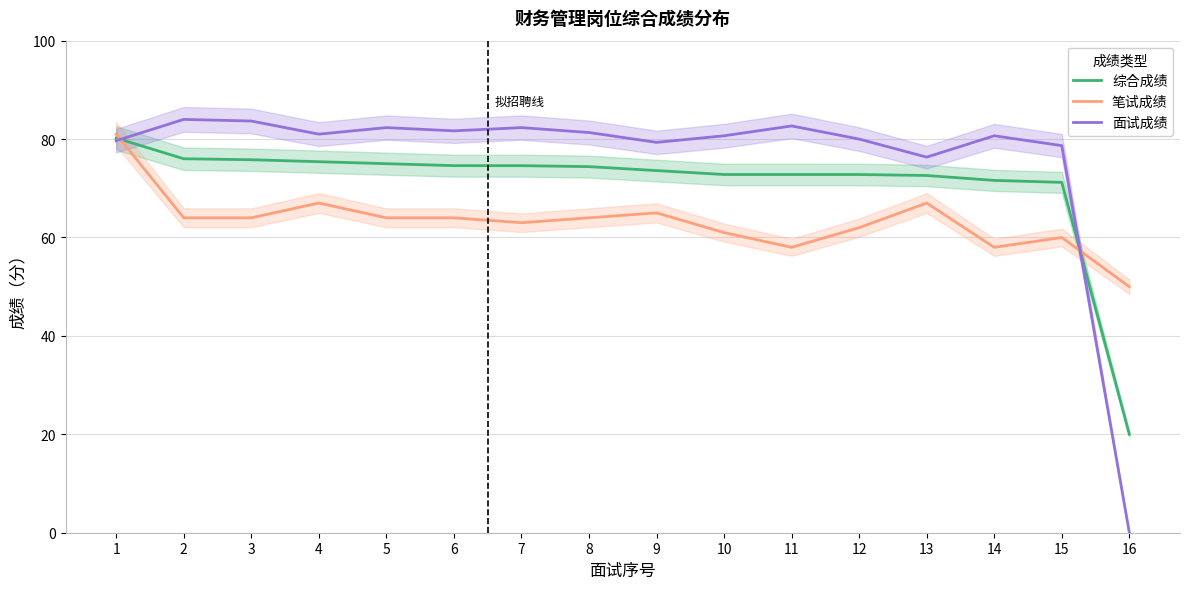

Does the chart display data point markers on the line(s)?

No